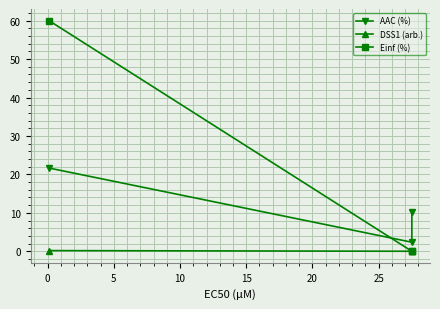

How many data points in AAC (%) are above 10?

2